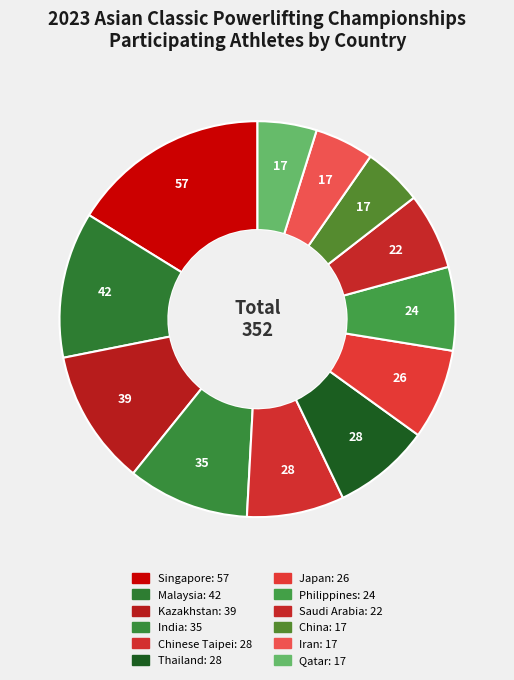

How many segments does this pie chart have?

12